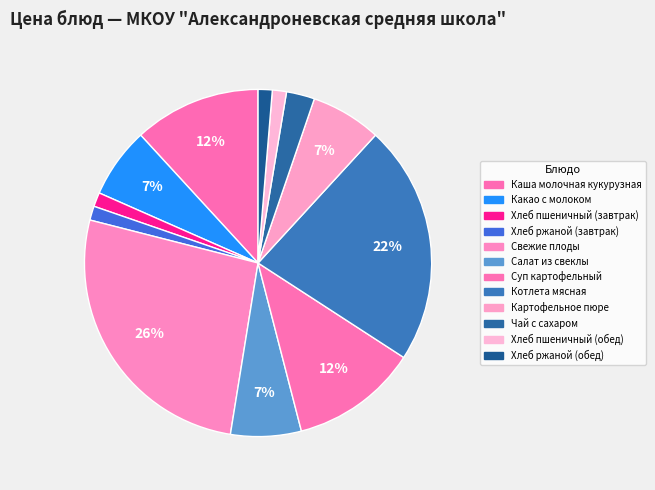

Rank the categories by value from highest to lowest.

Свежие плоды, Котлета мясная, Каша молочная кукурузная, Суп картофельный, Какао с молоком, Салат из свеклы, Картофельное пюре, Чай с сахаром, Хлеб пшеничный (завтрак), Хлеб ржаной (завтрак), Хлеб пшеничный (обед), Хлеб ржаной (обед)